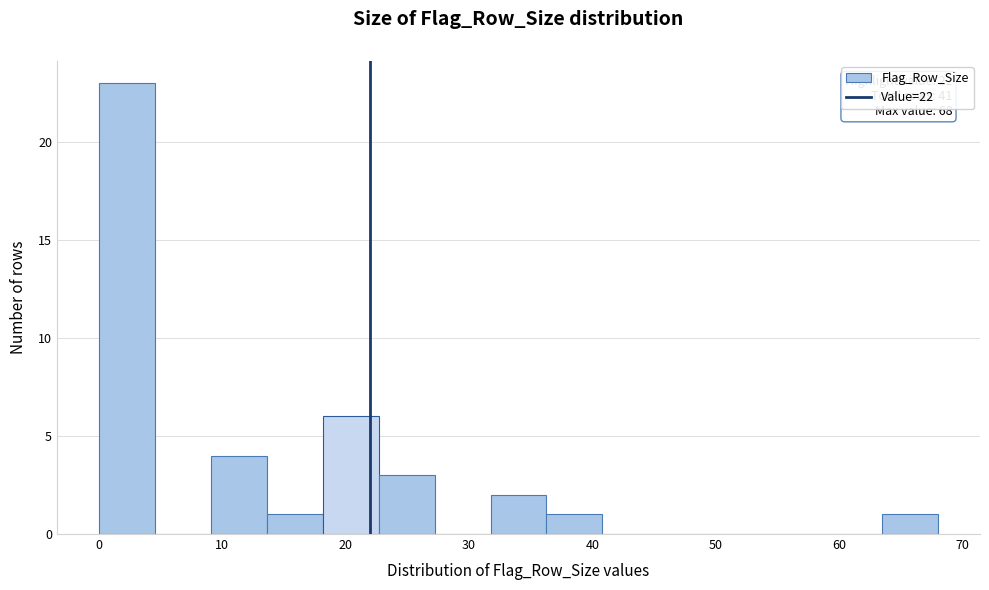

Which range on the x-axis has the tallest bar?

0 to 5